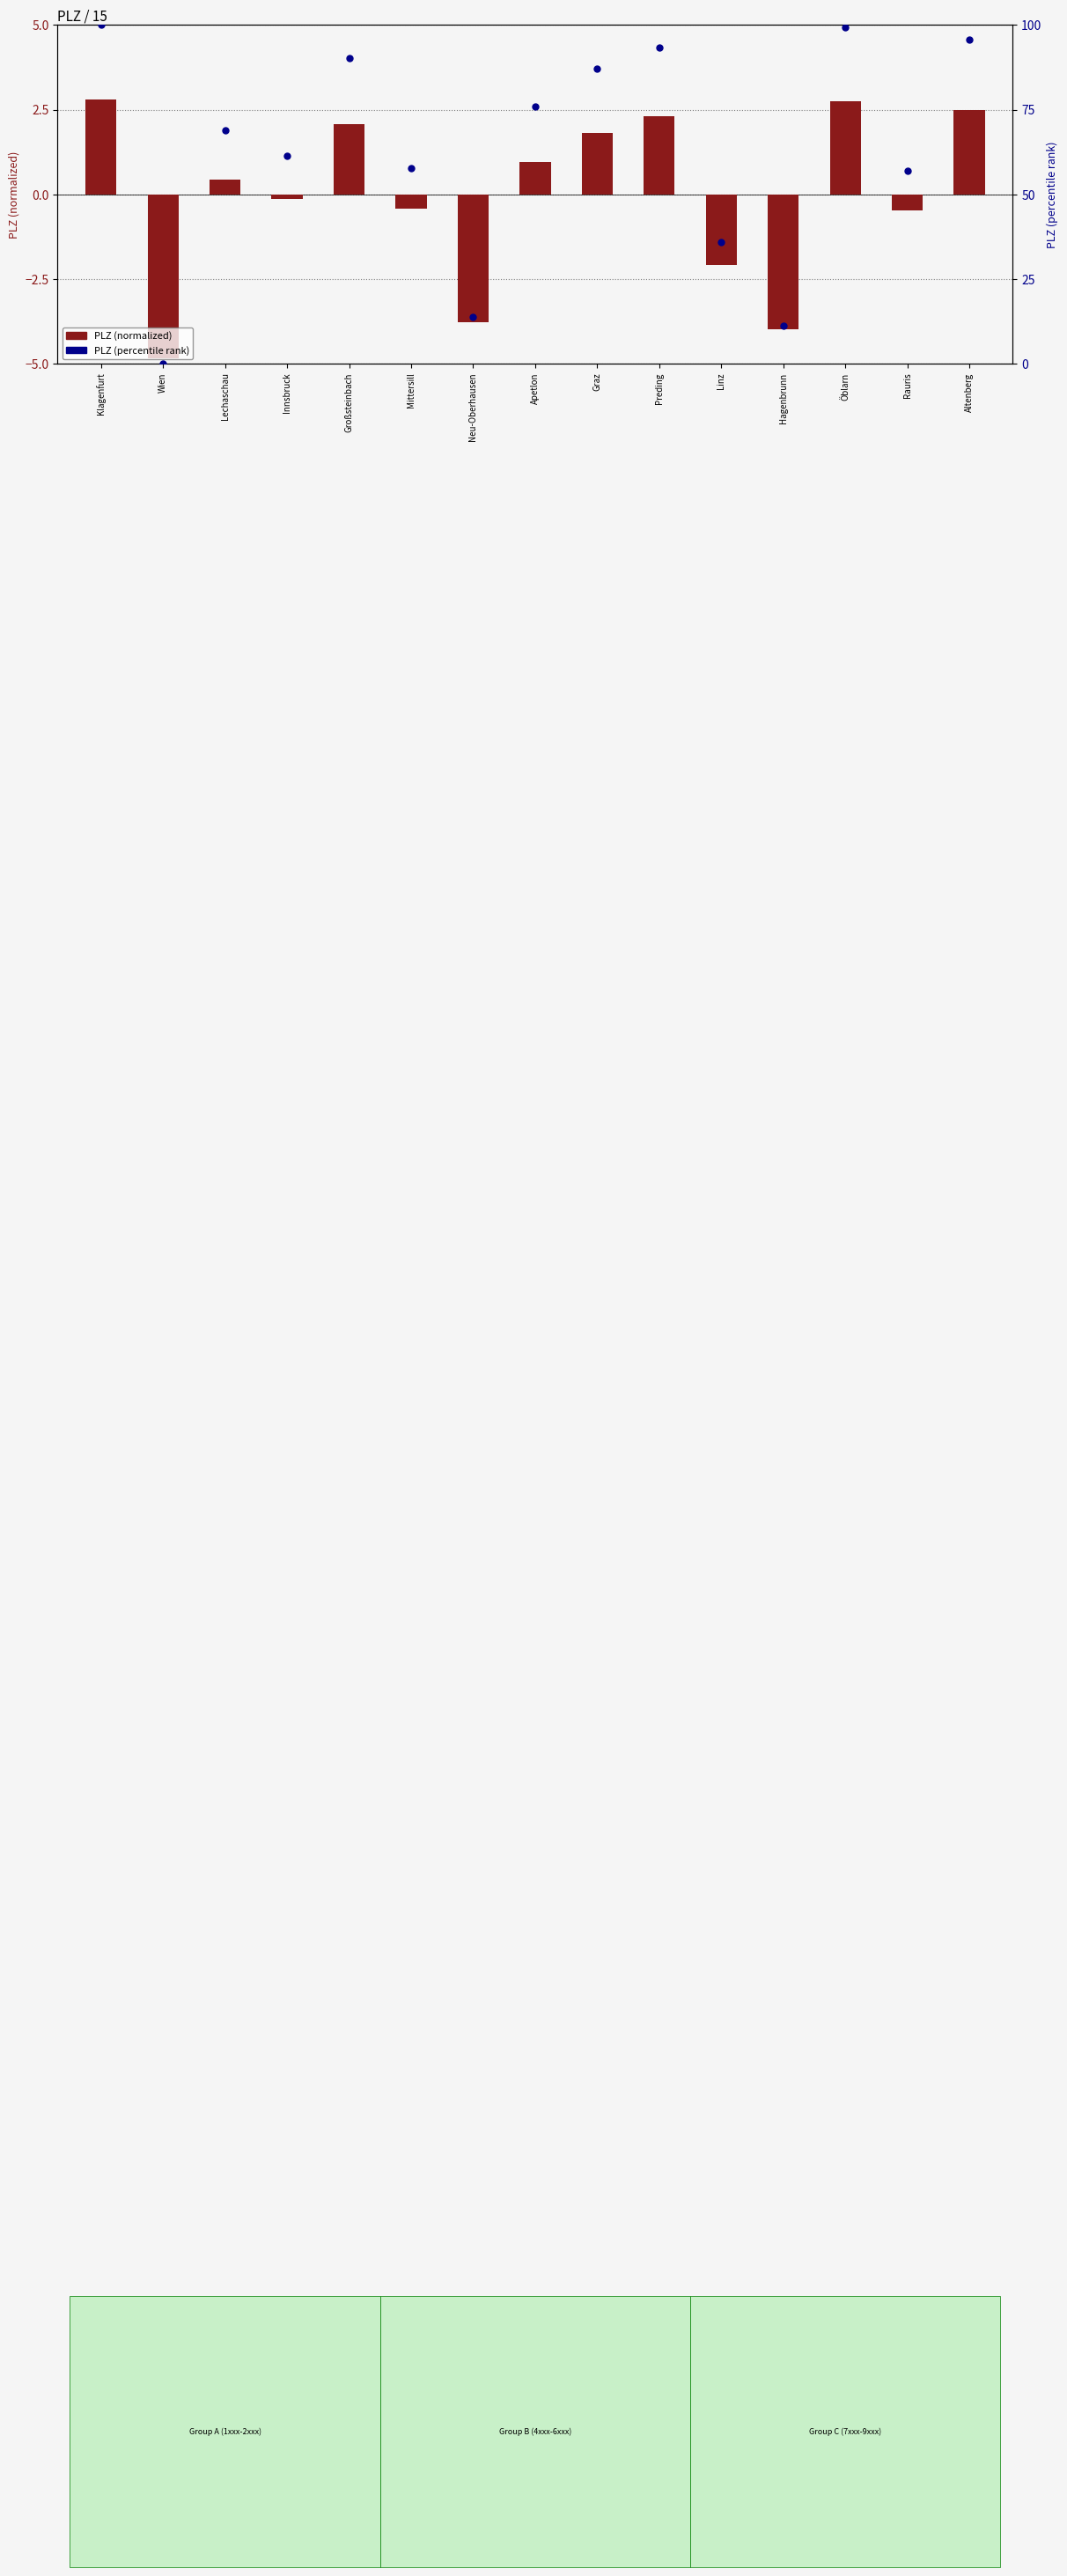

At how many categories does at least one series exceed -3?

15